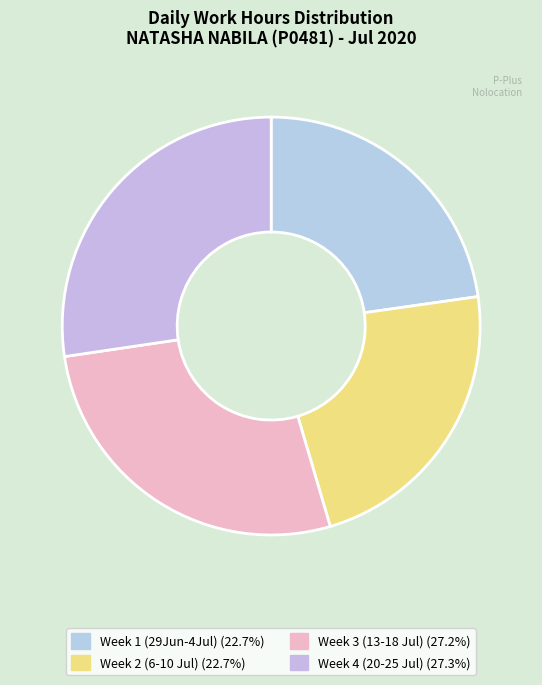

How many segments does this pie chart have?

4